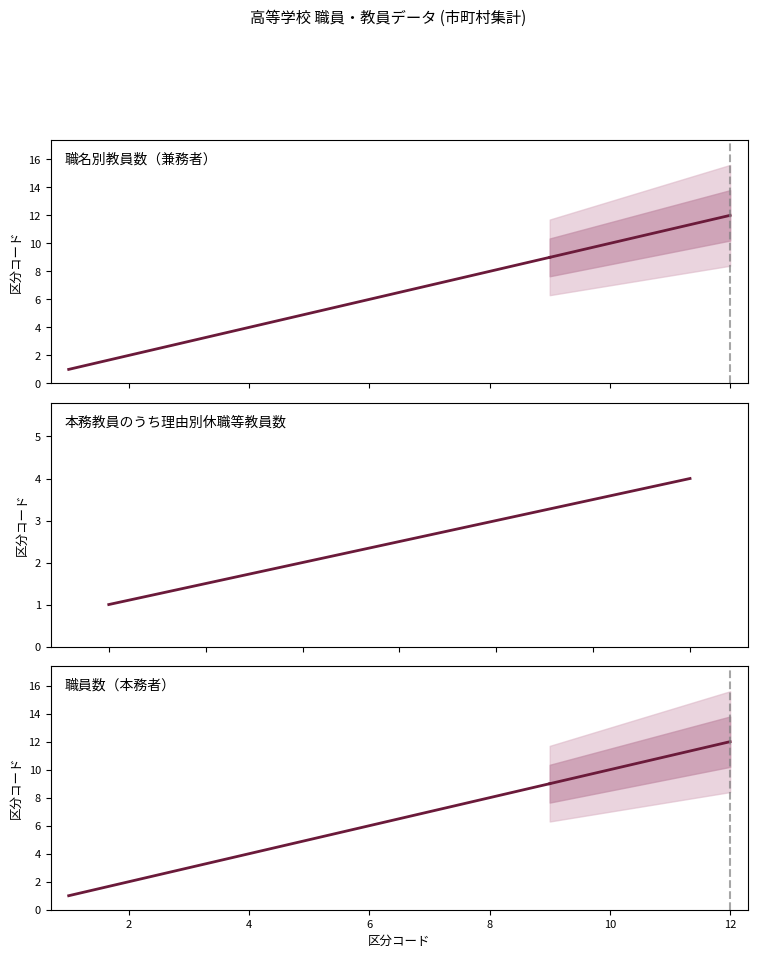

True or false: 計　国立 has more than 2 points higher than both neighbors.

False